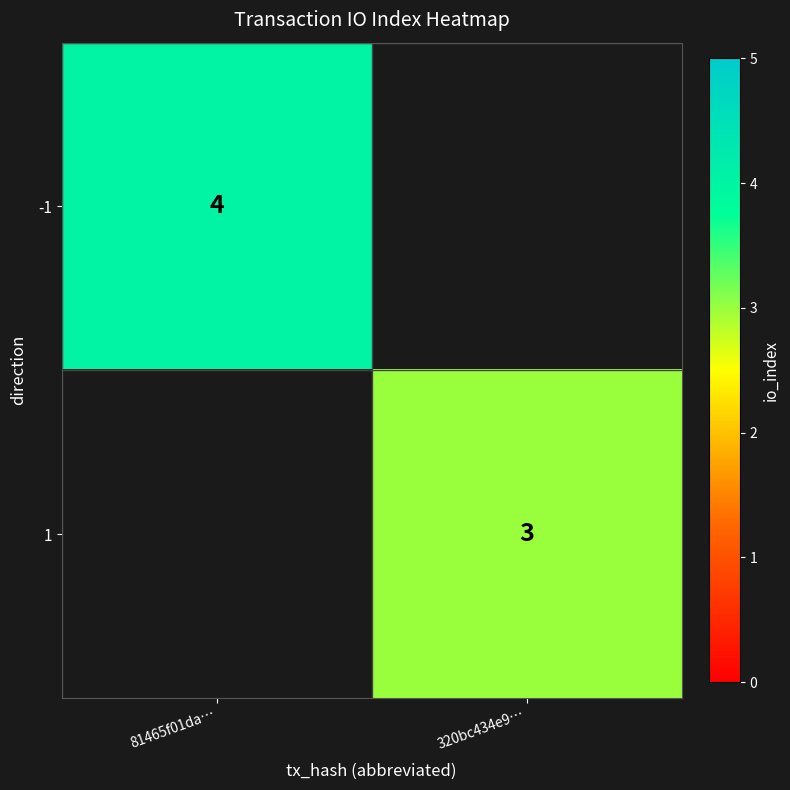

The -1 series shows 6 at 81465f01da…. True or false?

False